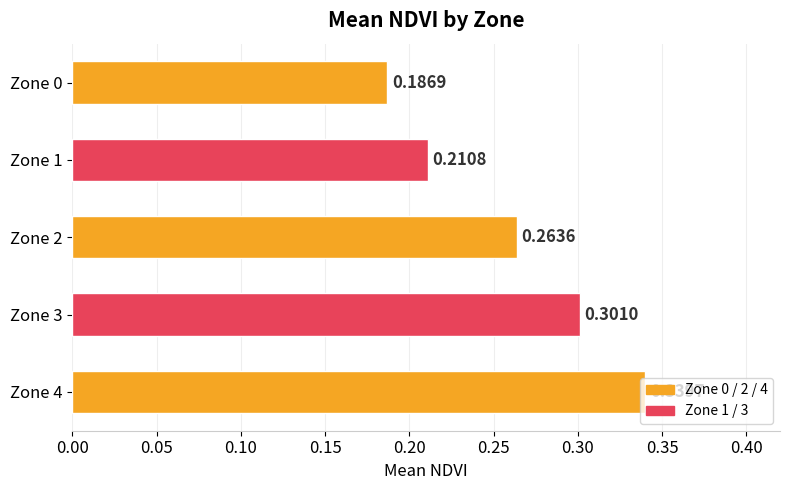

Rank the categories by value from highest to lowest.

Zone 4, Zone 3, Zone 2, Zone 1, Zone 0